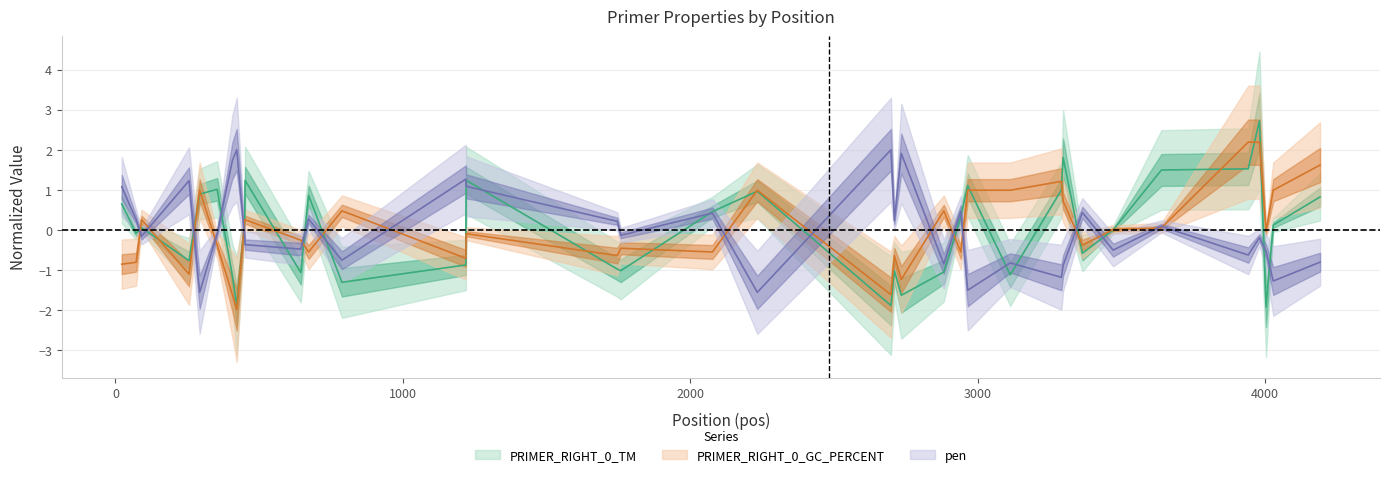

List the series in order of their peak value, highest first.

PRIMER_RIGHT_0_TM, PRIMER_RIGHT_0_GC_PERCENT, pen